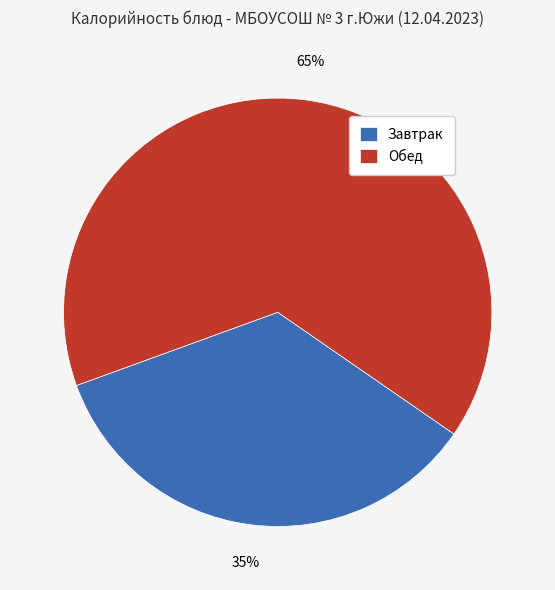

Do Завтрак and Обед together represent more than half of the pie?

Yes